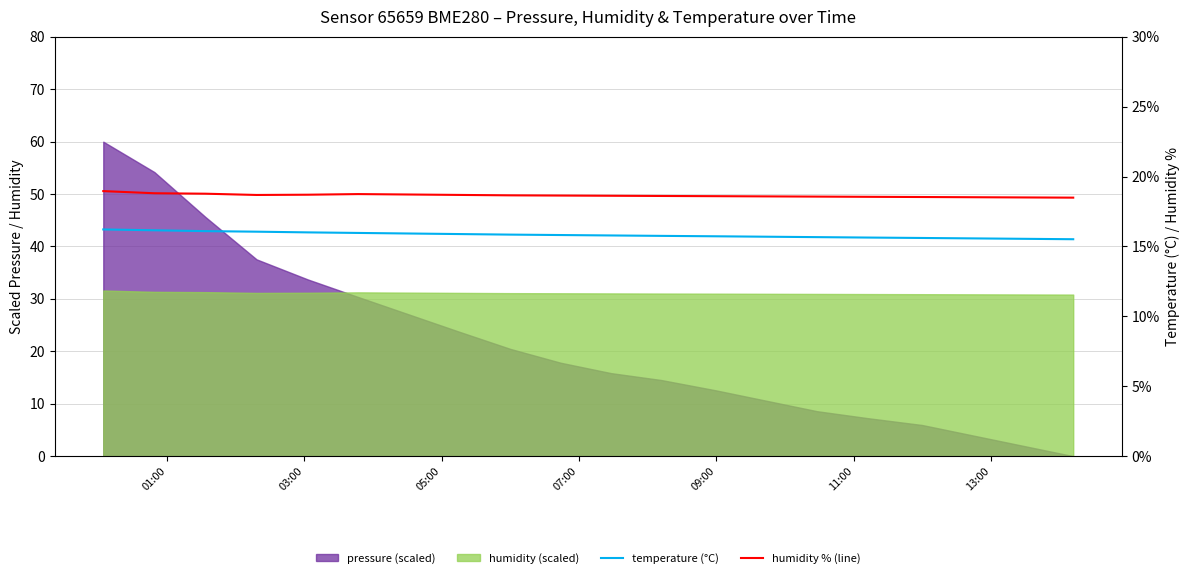

How many lines are shown in the chart?

2